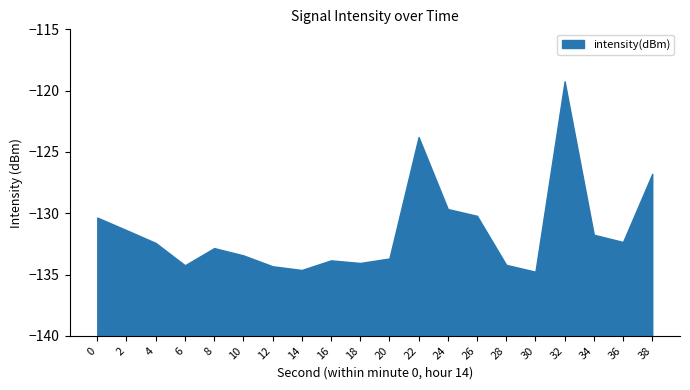

The chart shows a value of -195.3 at 22. True or false?

False